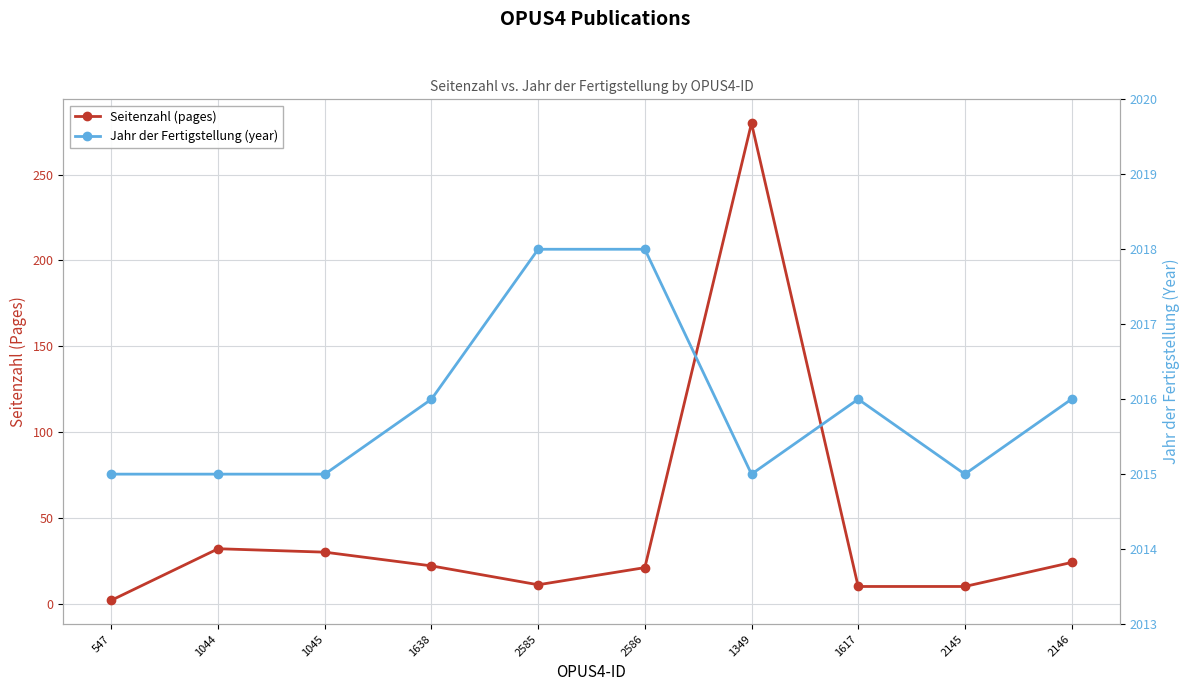

Does the chart display data point markers on the line(s)?

Yes